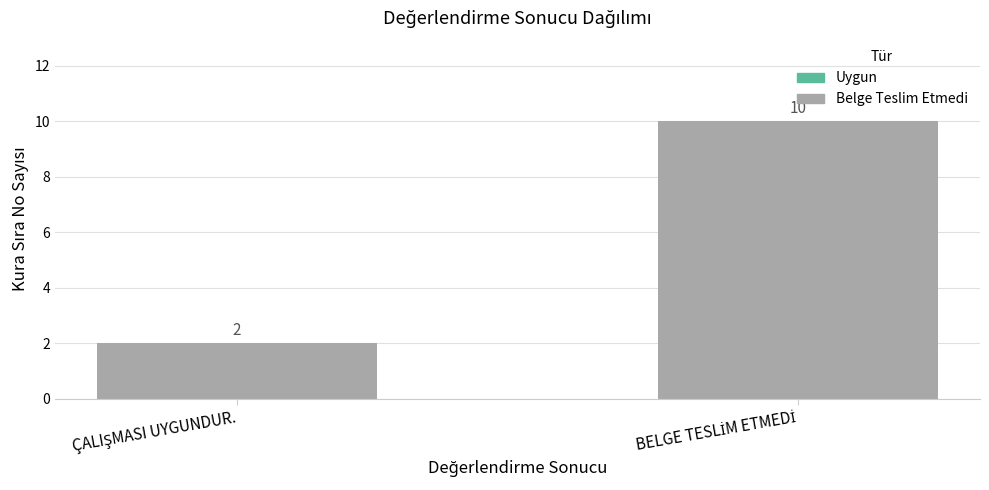

What is the difference between the maximum and minimum values?

8